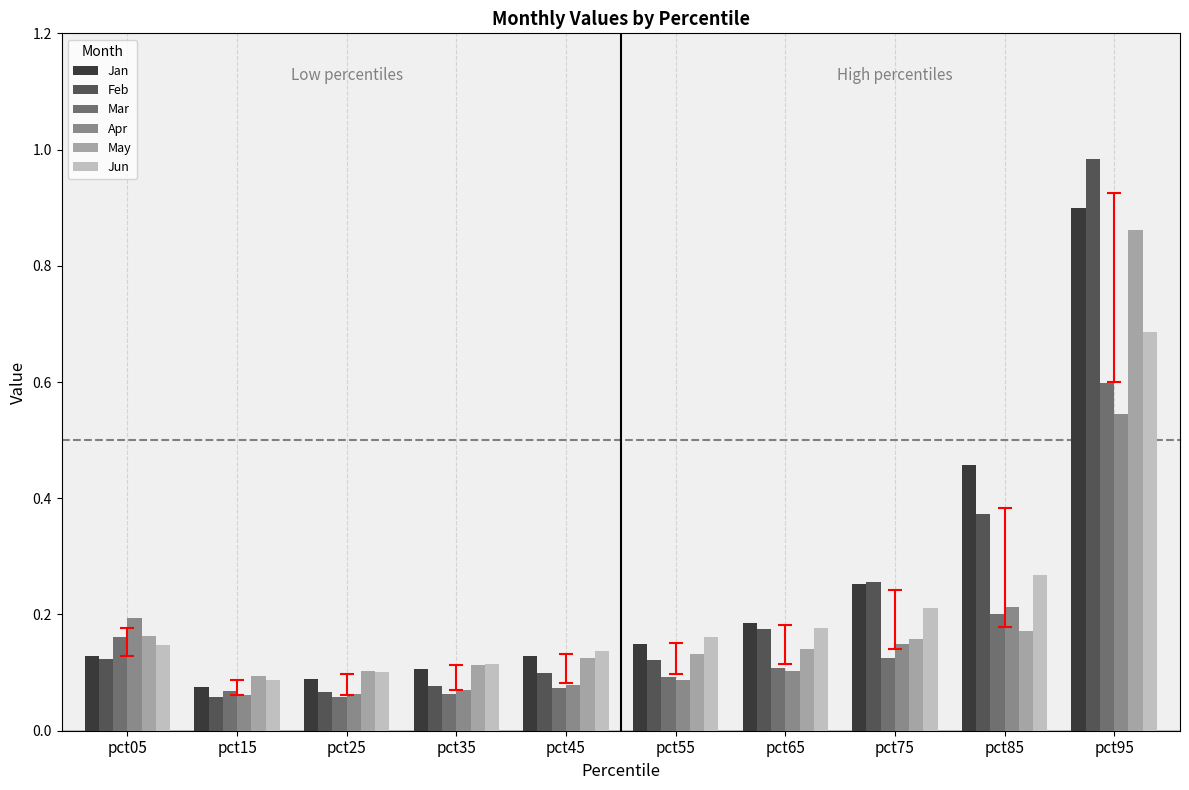

What is the maximum value for Mar?

0.6